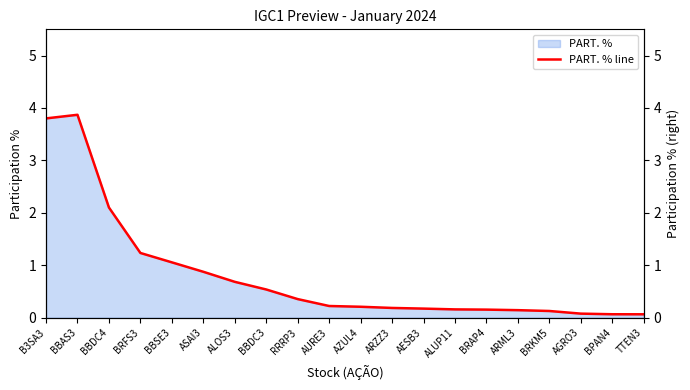

Does the chart display data point markers on the line(s)?

No